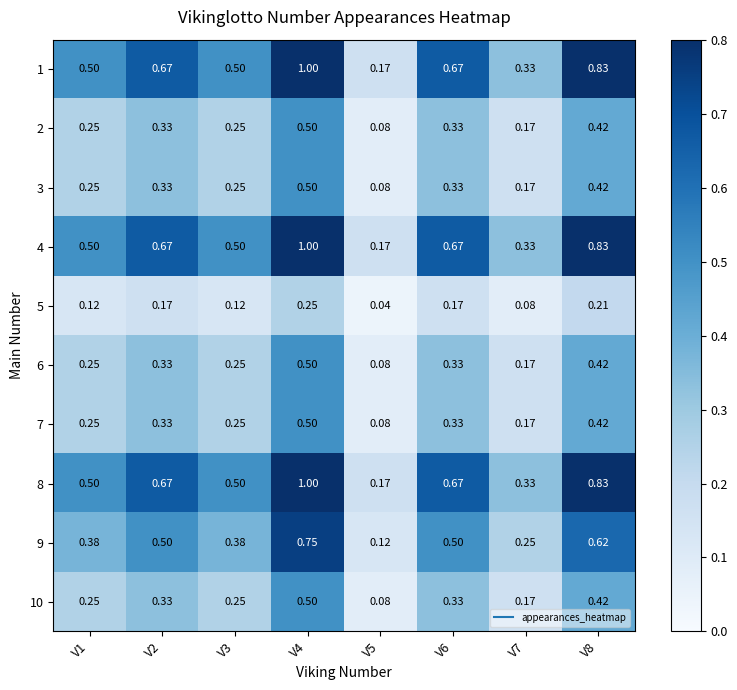

Reading left to right, list all the values displayed in this chart.

1: V1=0.5	V2=0.7	V3=0.5	V4=1.0	V5=0.2	V6=0.7	V7=0.3	V8=0.8
2: V1=0.2	V2=0.3	V3=0.2	V4=0.5	V5=0.1	V6=0.3	V7=0.2	V8=0.4
3: V1=0.2	V2=0.3	V3=0.2	V4=0.5	V5=0.1	V6=0.3	V7=0.2	V8=0.4
4: V1=0.5	V2=0.7	V3=0.5	V4=1.0	V5=0.2	V6=0.7	V7=0.3	V8=0.8
5: V1=0.1	V2=0.2	V3=0.1	V4=0.2	V5=0.0	V6=0.2	V7=0.1	V8=0.2
6: V1=0.2	V2=0.3	V3=0.2	V4=0.5	V5=0.1	V6=0.3	V7=0.2	V8=0.4
7: V1=0.2	V2=0.3	V3=0.2	V4=0.5	V5=0.1	V6=0.3	V7=0.2	V8=0.4
8: V1=0.5	V2=0.7	V3=0.5	V4=1.0	V5=0.2	V6=0.7	V7=0.3	V8=0.8
9: V1=0.4	V2=0.5	V3=0.4	V4=0.8	V5=0.1	V6=0.5	V7=0.2	V8=0.6
10: V1=0.2	V2=0.3	V3=0.2	V4=0.5	V5=0.1	V6=0.3	V7=0.2	V8=0.4